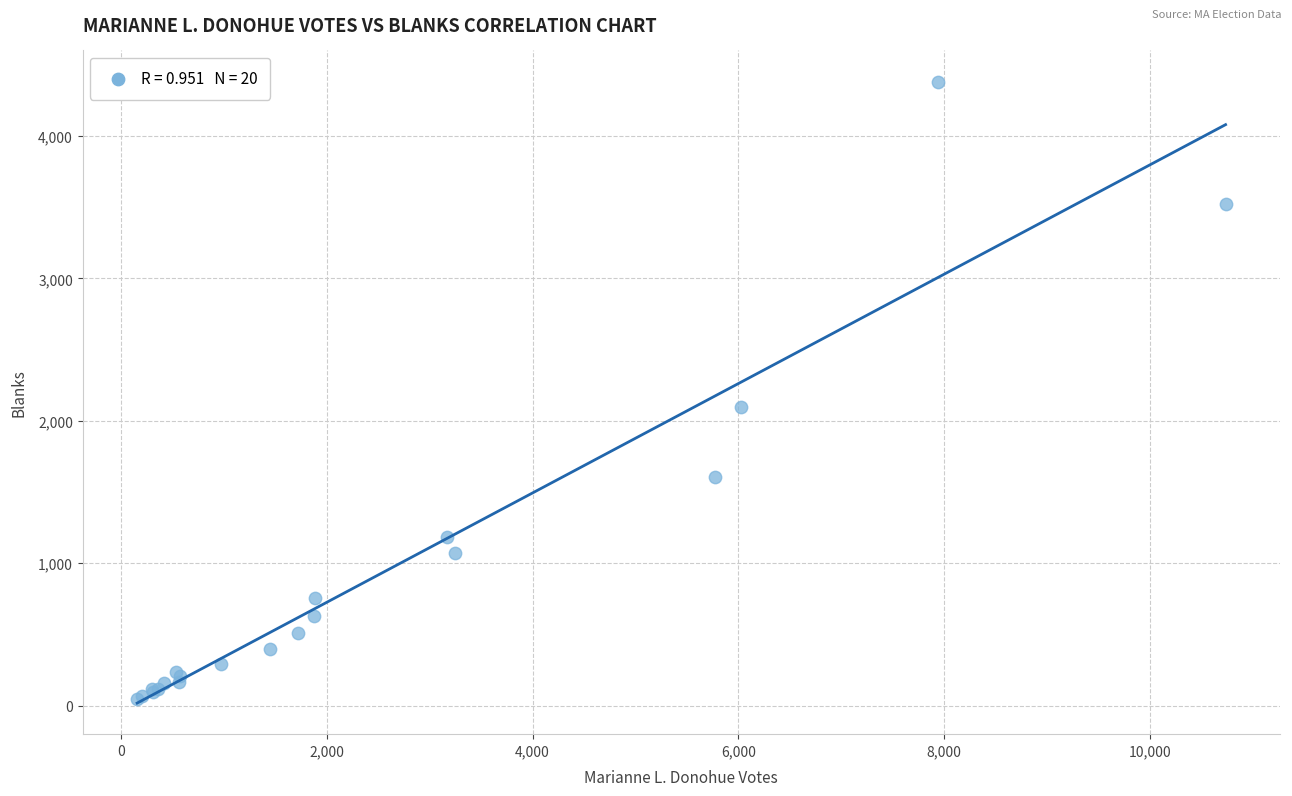

What Y value in the scatter plot is closest to 2216?

2100